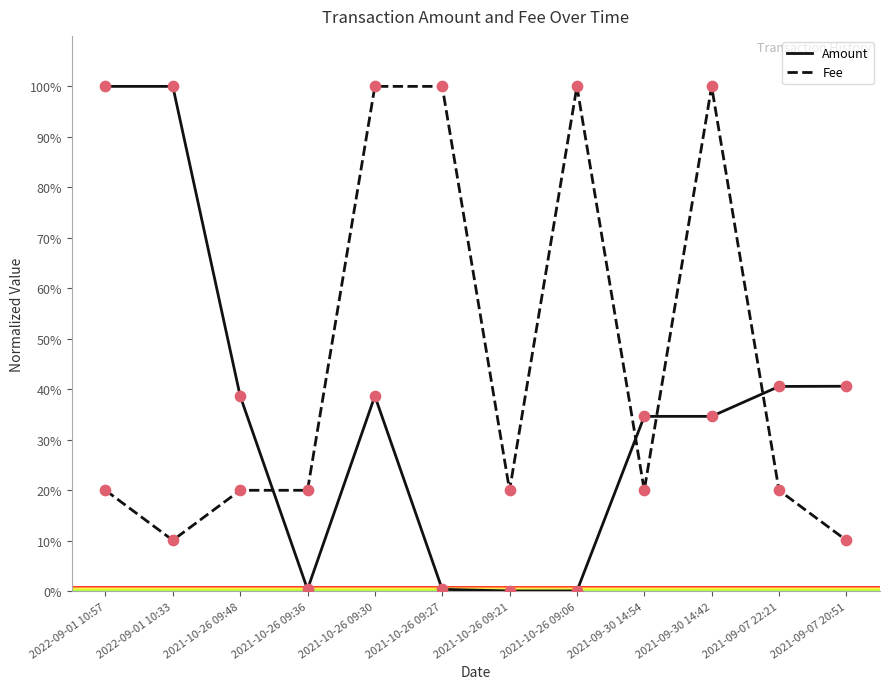

Between 2021-10-26 09:48 and 2021-10-26 09:27, which series saw the biggest shift?

Fee